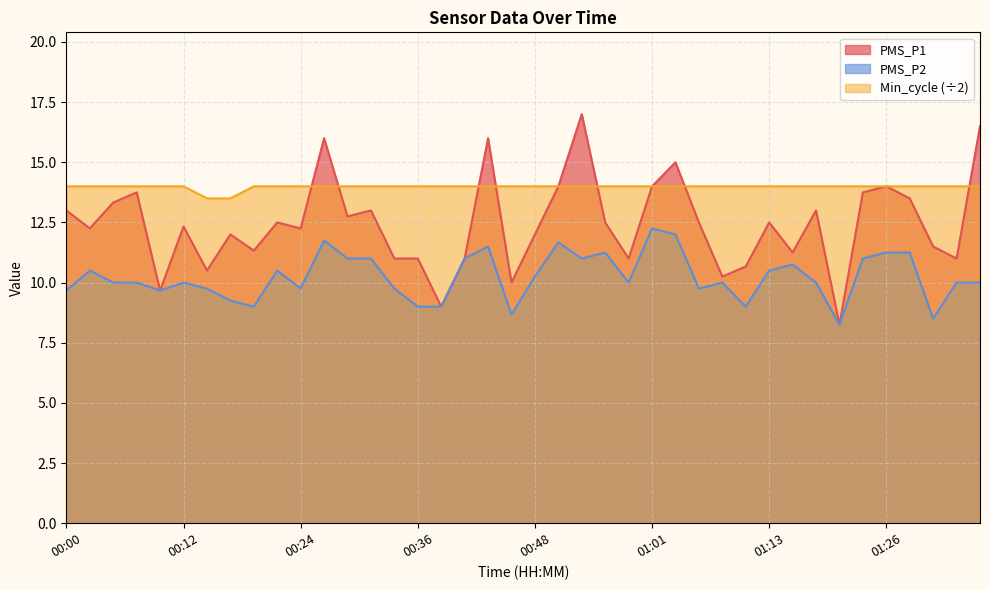

At which category does PMS_P1 reach its first local peak?

00:07